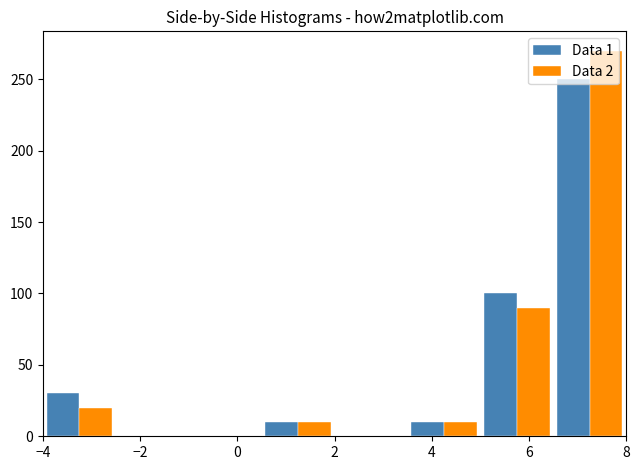

What is the height of the Data 2 bar covering 6.5 to 8.0 on the x-axis? Neither the bar edges nor the heights are printed on the chart, so give them approximately, as read against the axes.

270